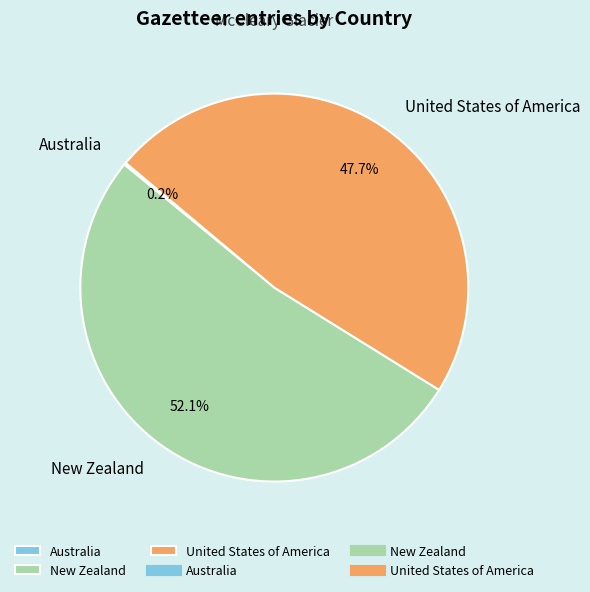

What percentage is the United States of America slice, to the nearest percent?

48%